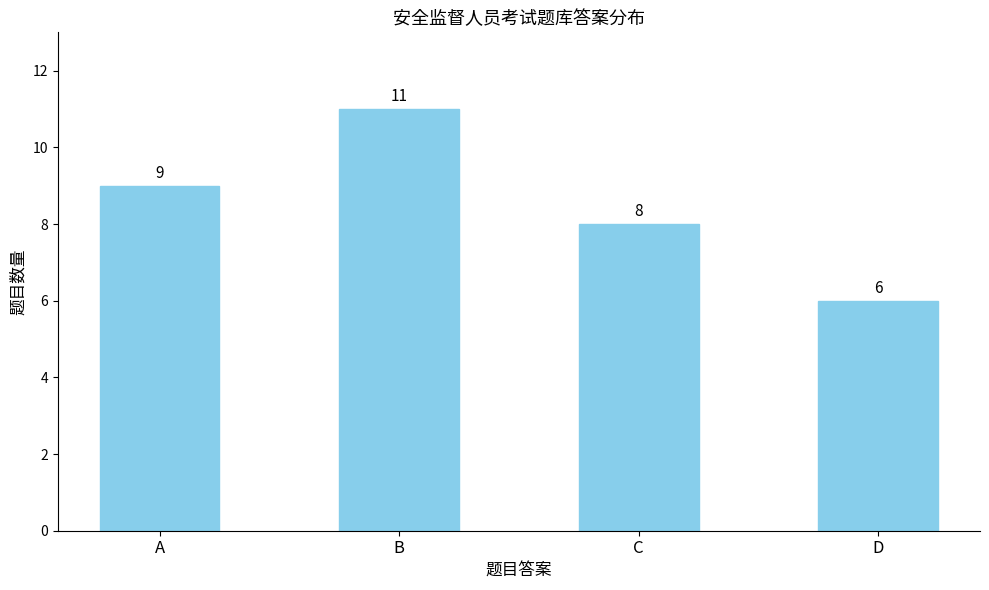

Reading right to left, extract all data points from this chart.

D=6	C=8	B=11	A=9